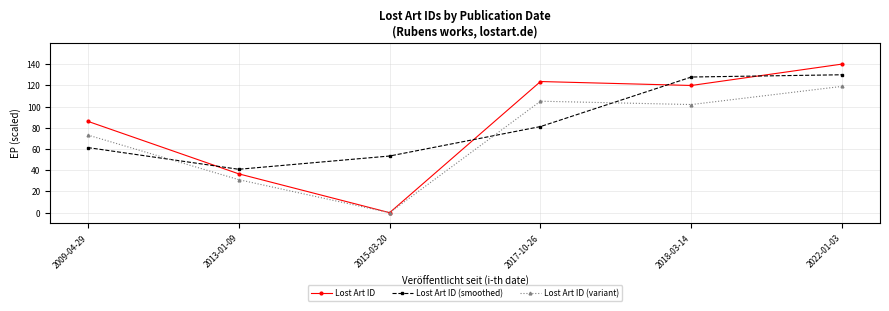

How many times do Lost Art ID (smoothed) and Lost Art ID cross each other?

4